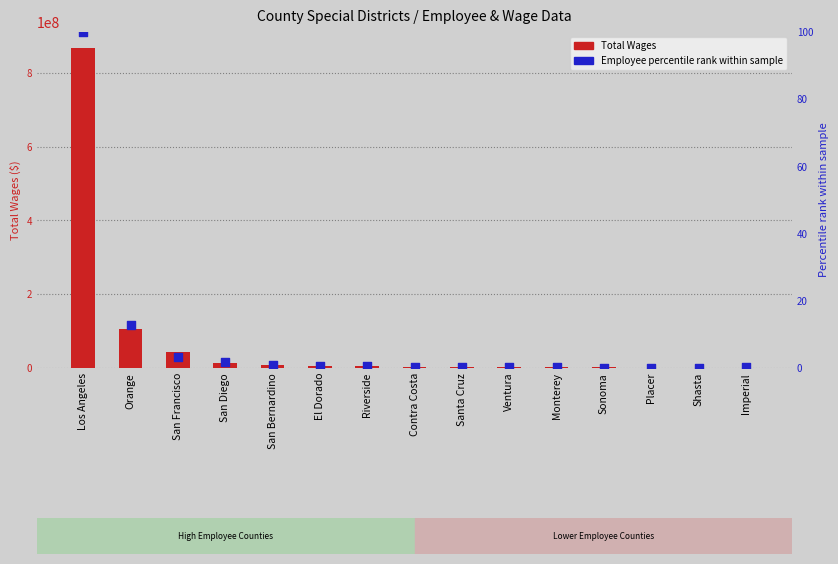

What is the total value across all series at Monterey?

1645452.3